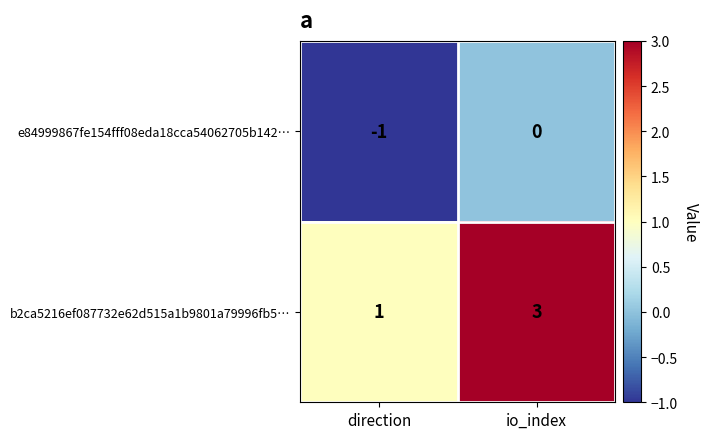

The value of e84999867fe154fff08eda18cca54062705b142… at io_index is -1. True or false?

False